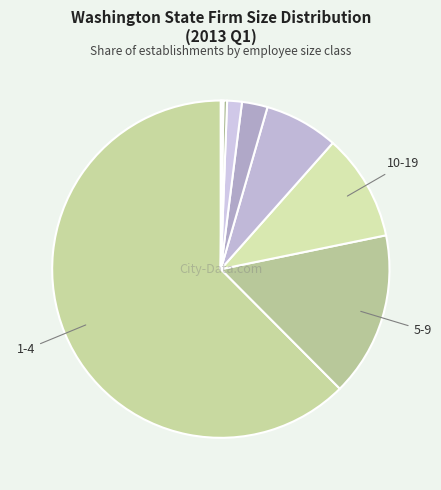

Count the number of slices in the pie.

9